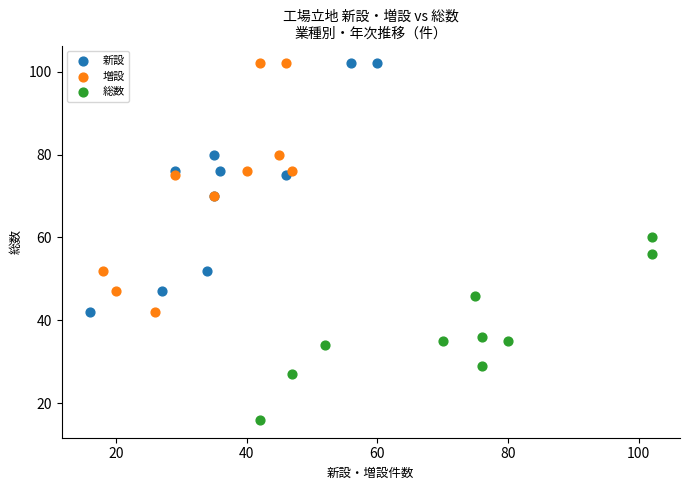

Which series contains the lowest Y value?

総数